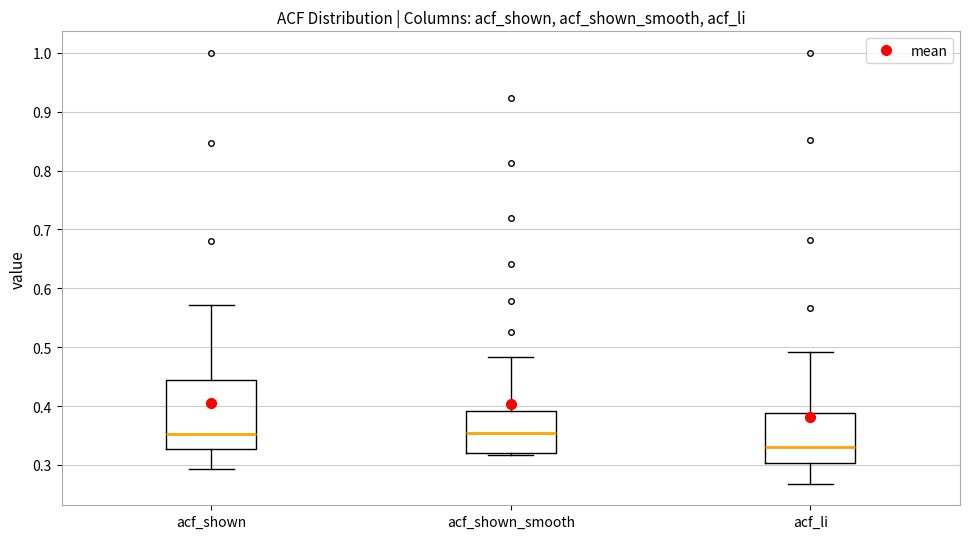

Where is the upper edge of the box for acf_shown_smooth on the y-axis? The values are not printed on the chart, so give them approximately, as read against the axis.

0.39